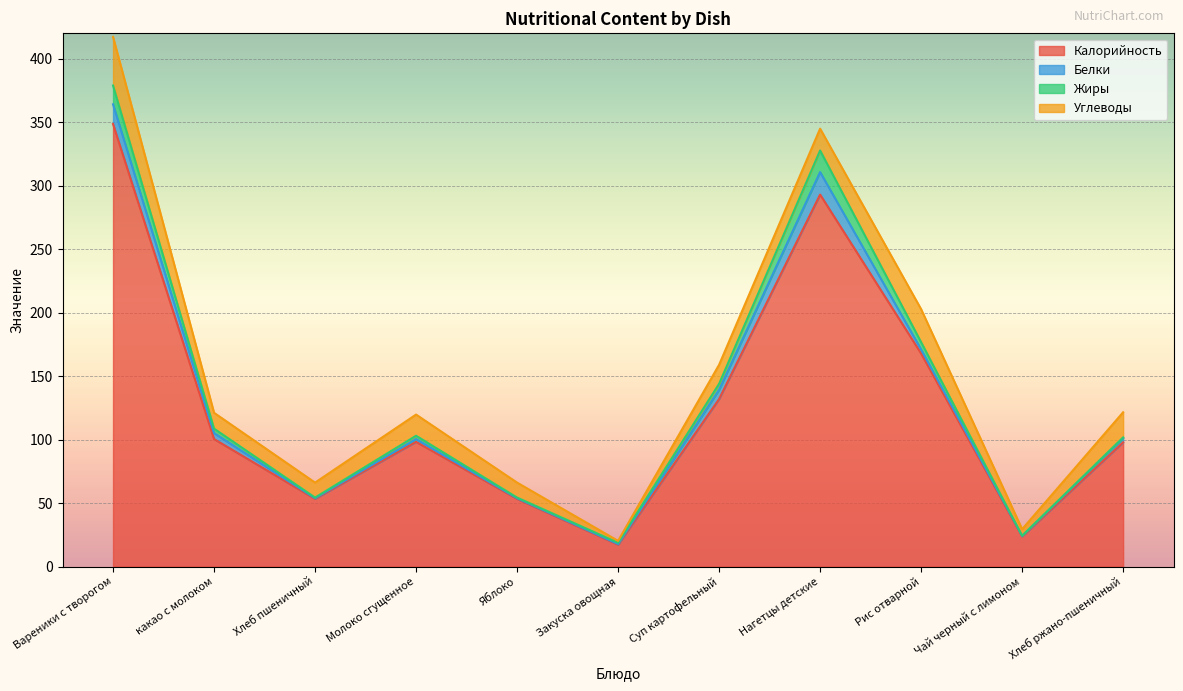

True or false: Калорийность has a value of 406.3 at Нагетцы детские.

False